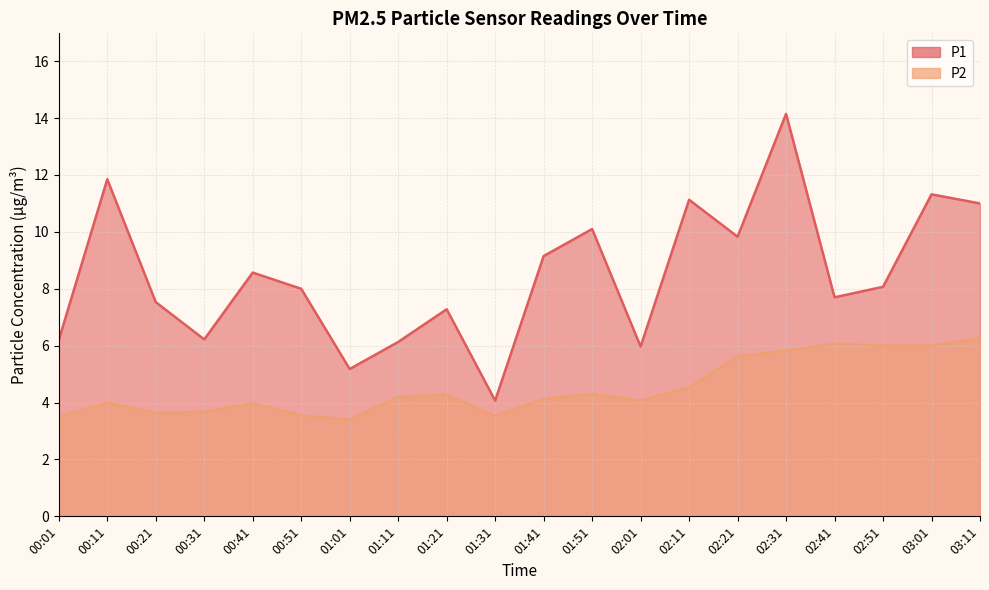

The P1 series shows 7.7 at 02:41. True or false?

True